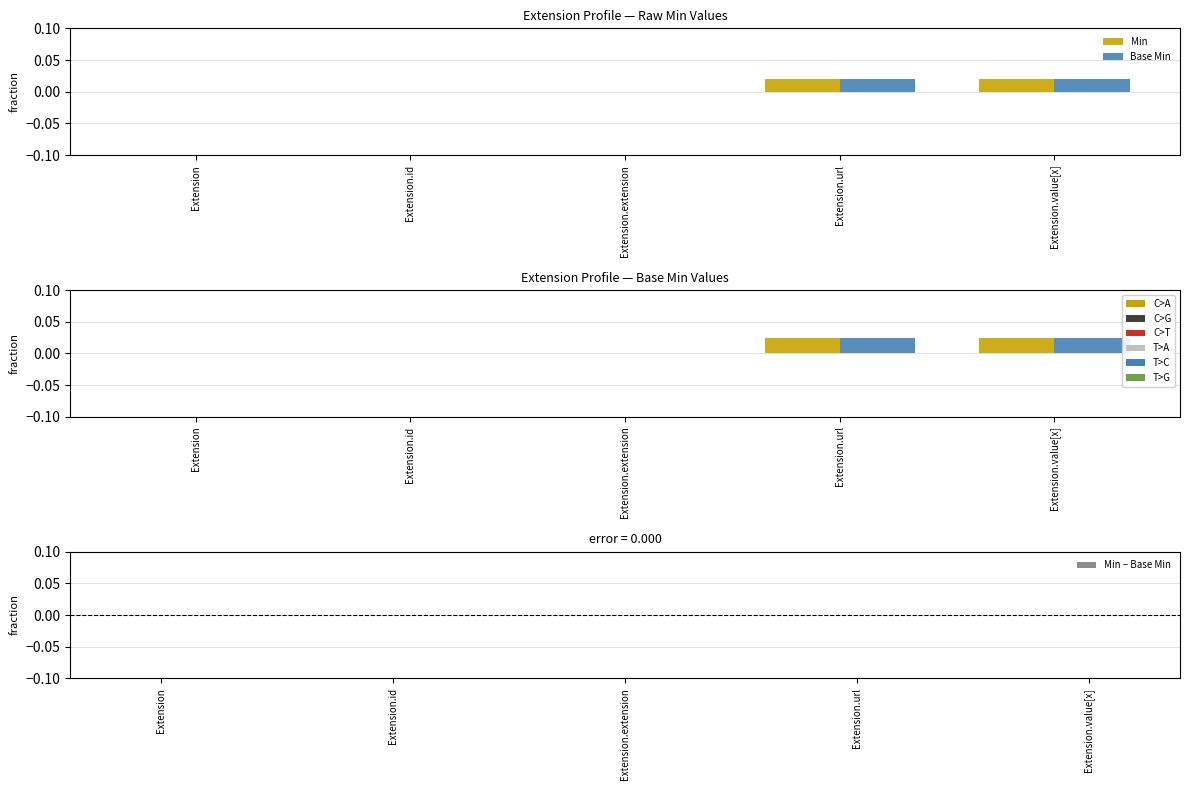

How many values in Min are above zero?

2